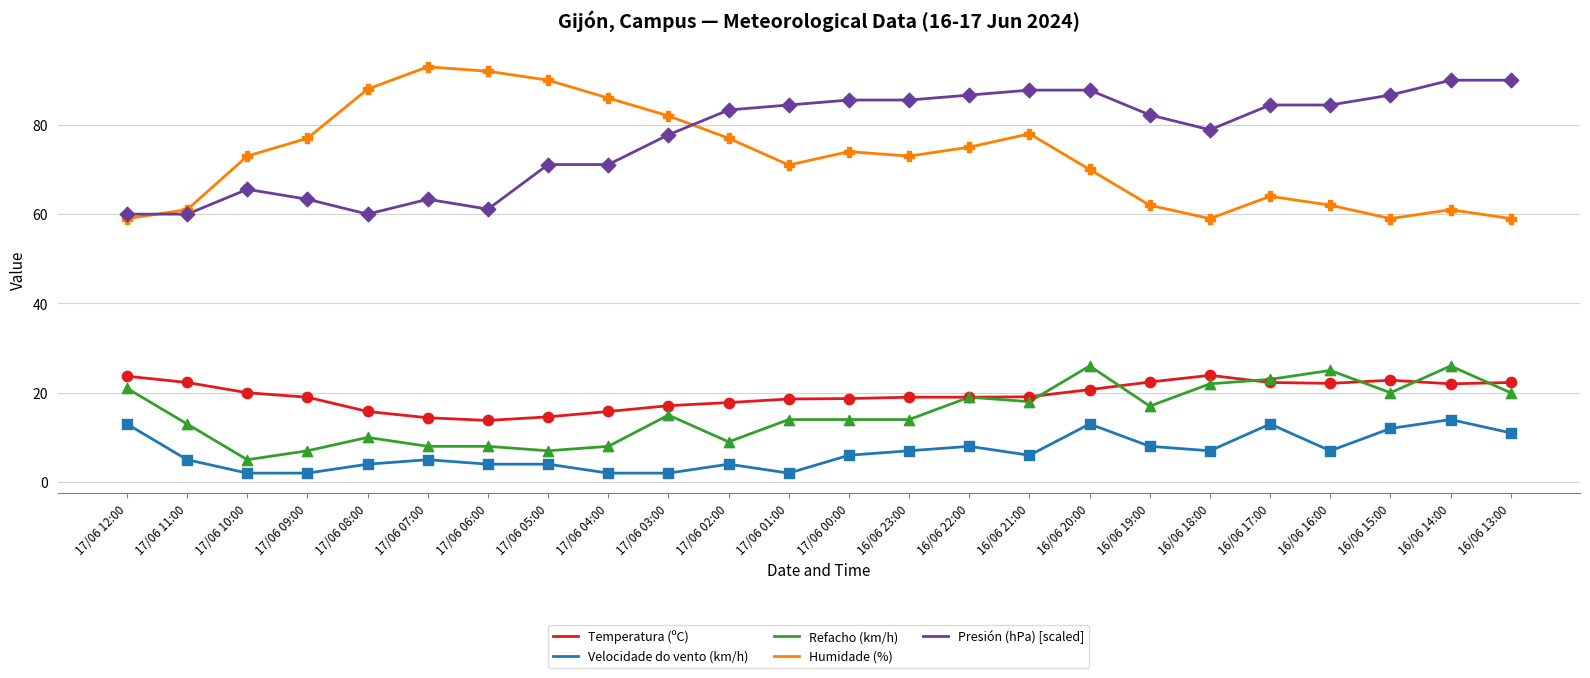

What is the spread (max minus min) of values at 17/06 12:00?

47.0